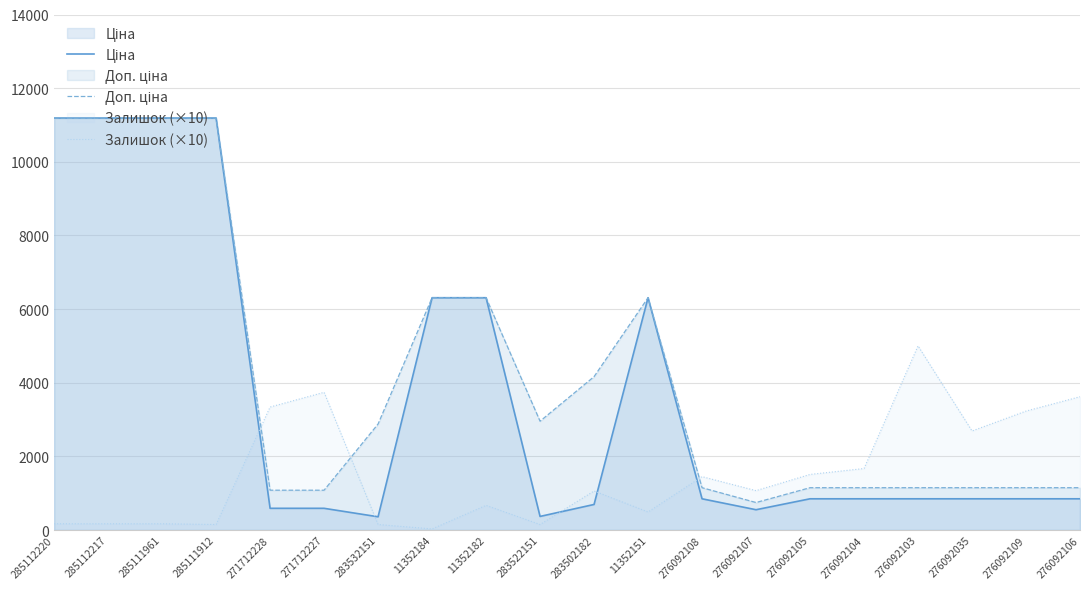

Rank the series by their average value, from highest to lowest.

Доп. ціна, Ціна, Залишок (×10)